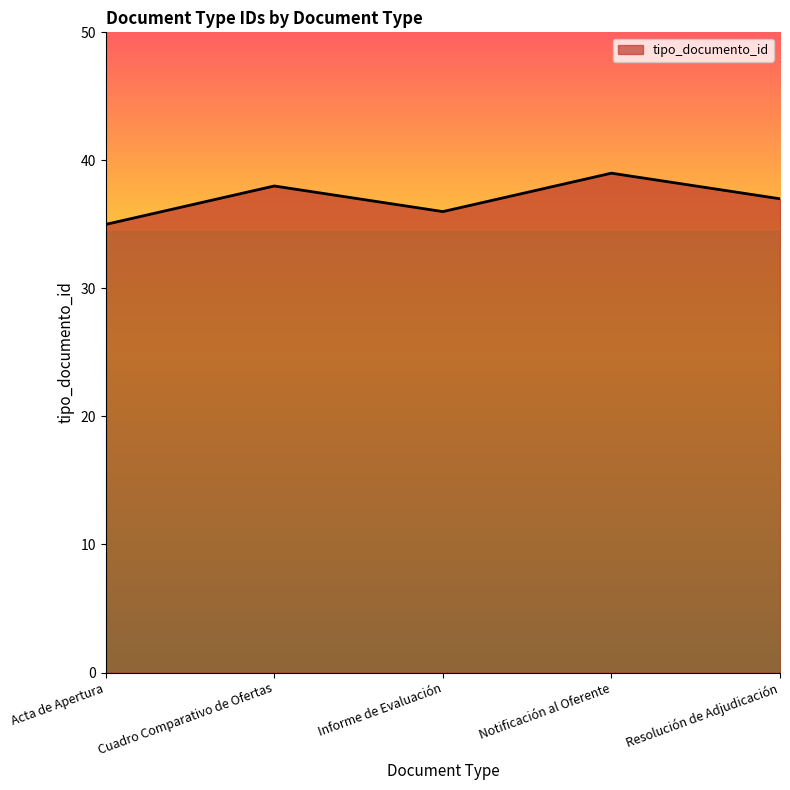

What is the minimum value shown in the chart?

35